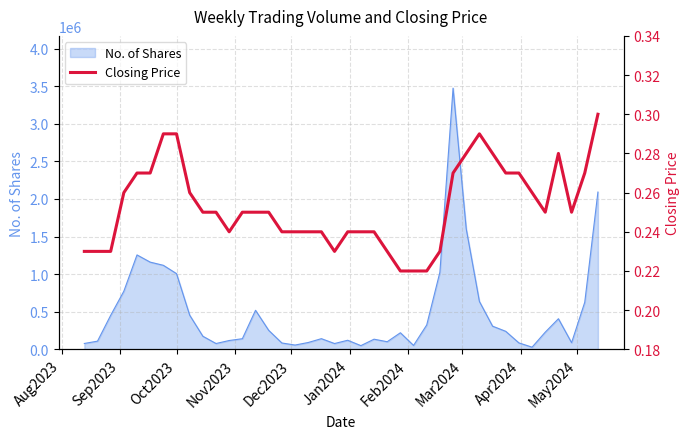

How many interior local valleys (lower than both neighbors) does the data have?

4